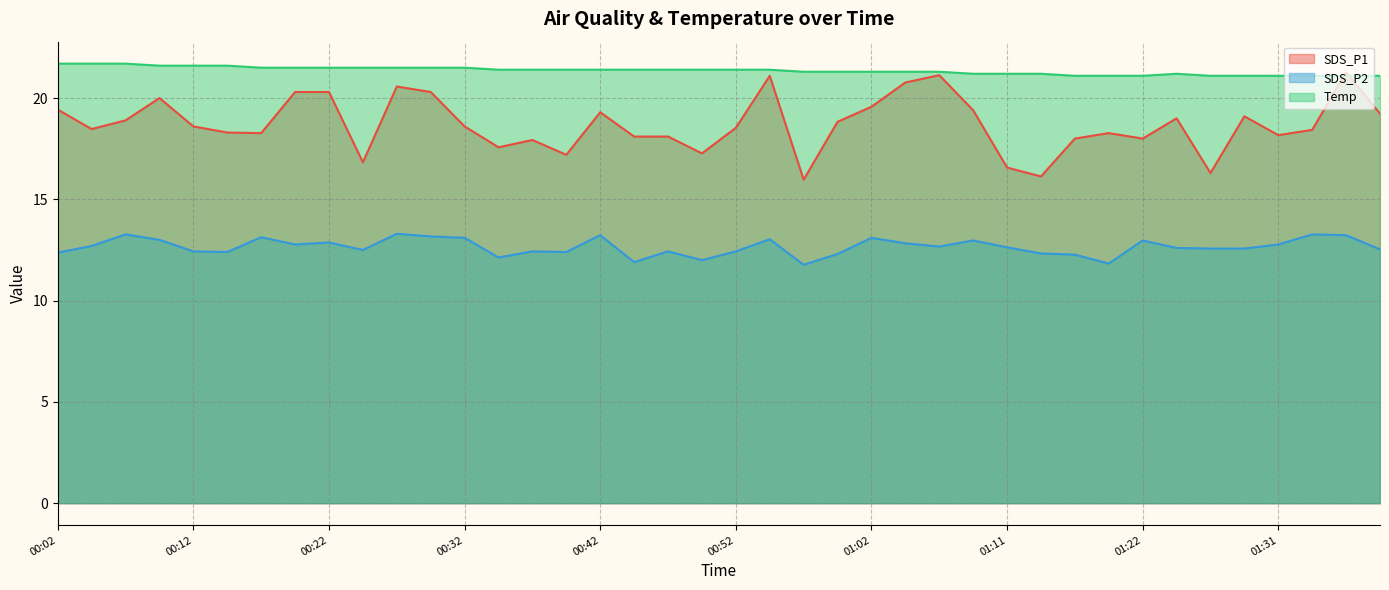

Does the chart have visible grid lines?

Yes